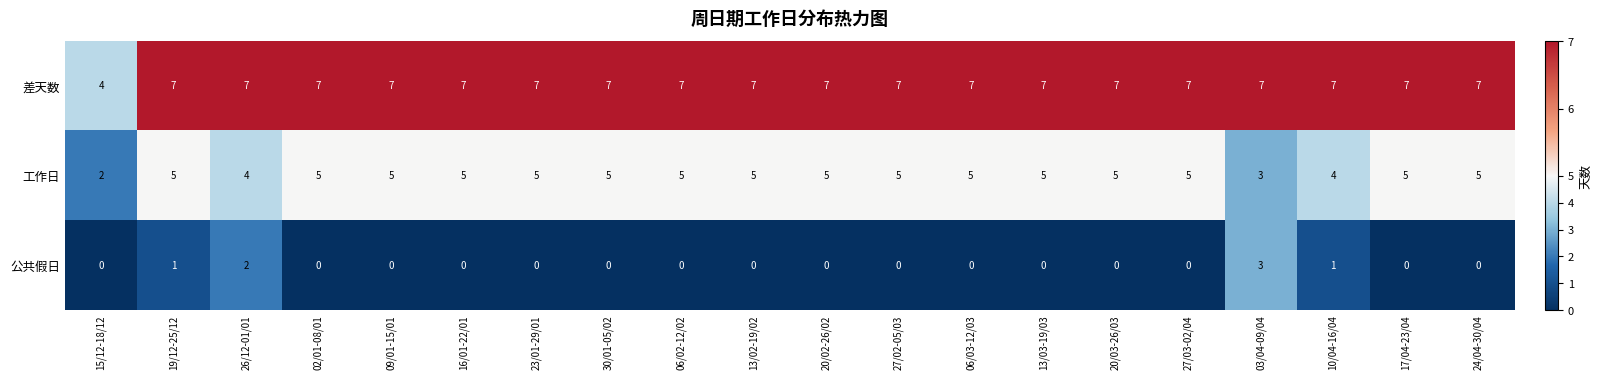

At which label does 差天数 reach its minimum?

15/12-18/12